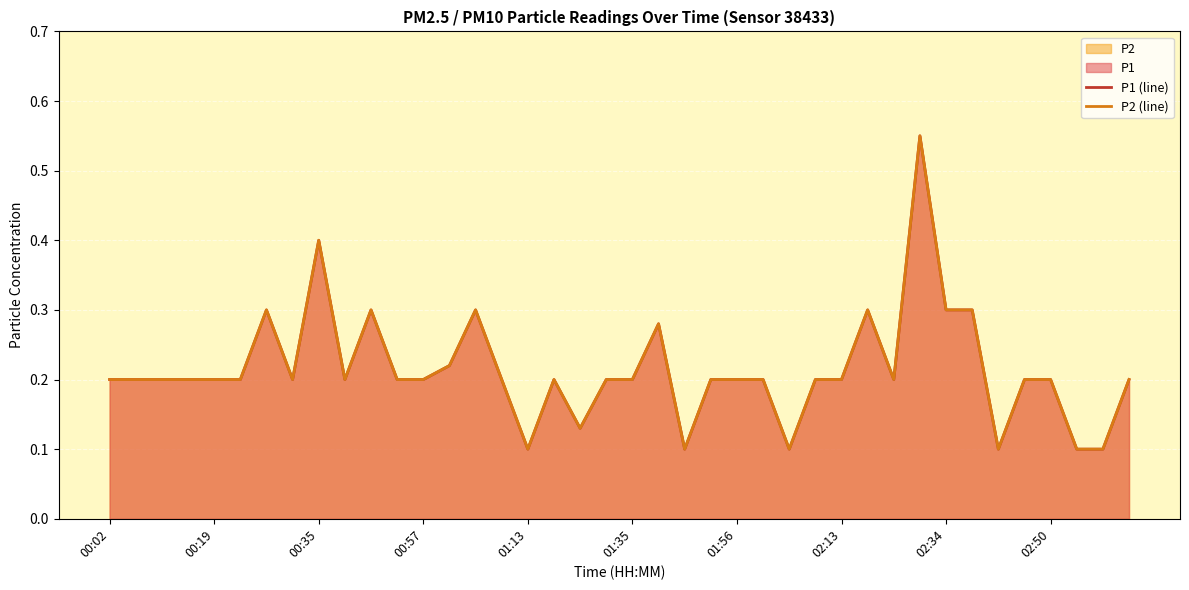

What position from the right is 01:01?

27